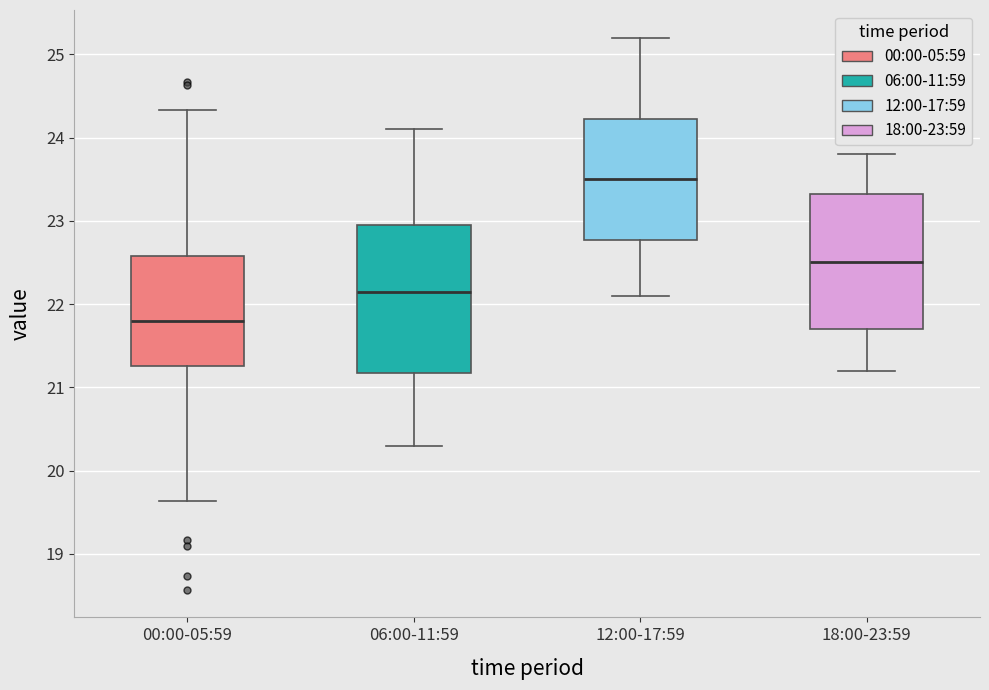

Reading left to right, read every box against the y-axis: the position of its median line, the range the box covers, and the ends of its whiskers. The values are not printed on the chart, so give them approximately, as read against the axis.

00:00-05:59: median 21.8, box 21.3 to 22.6, whiskers 19.6 to 24.3
06:00-11:59: median 22.2, box 21.2 to 23.0, whiskers 20.3 to 24.1
12:00-17:59: median 23.5, box 22.8 to 24.2, whiskers 22.1 to 25.2
18:00-23:59: median 22.5, box 21.7 to 23.3, whiskers 21.2 to 23.8